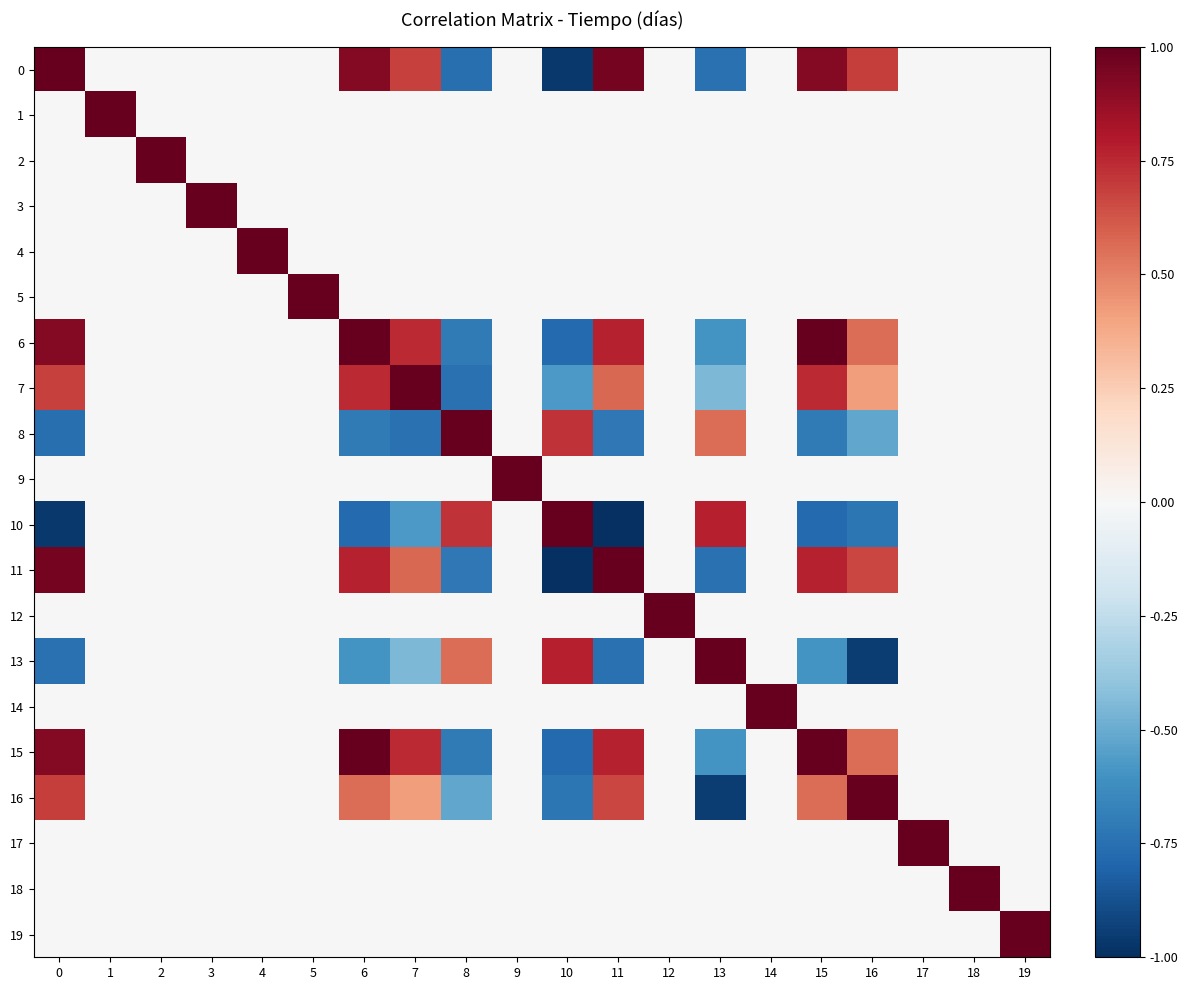

Between 4 and 7, which is larger?

7